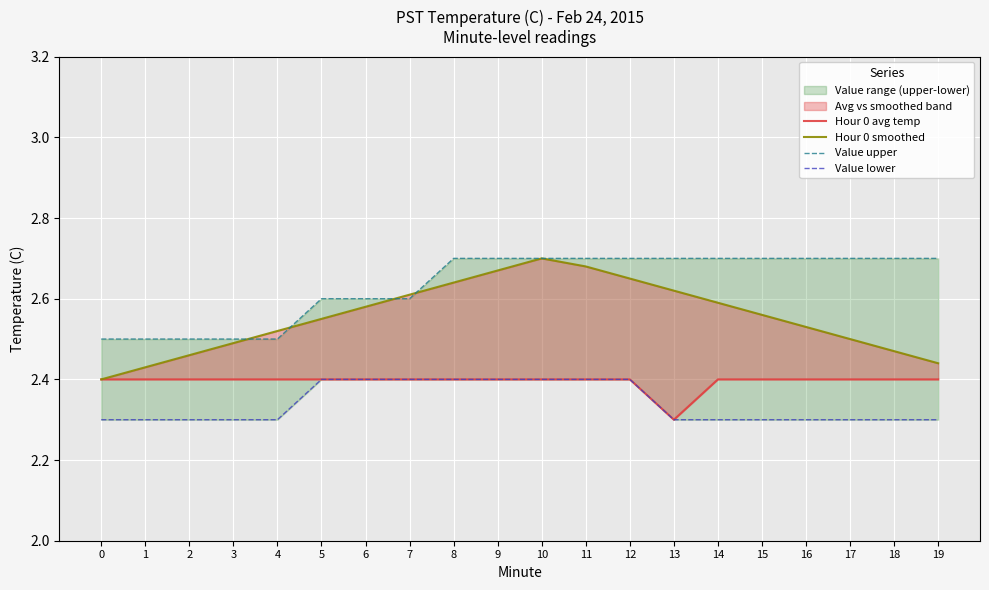

True or false: Hour 0 avg temp and Value upper intersect in this chart.

False